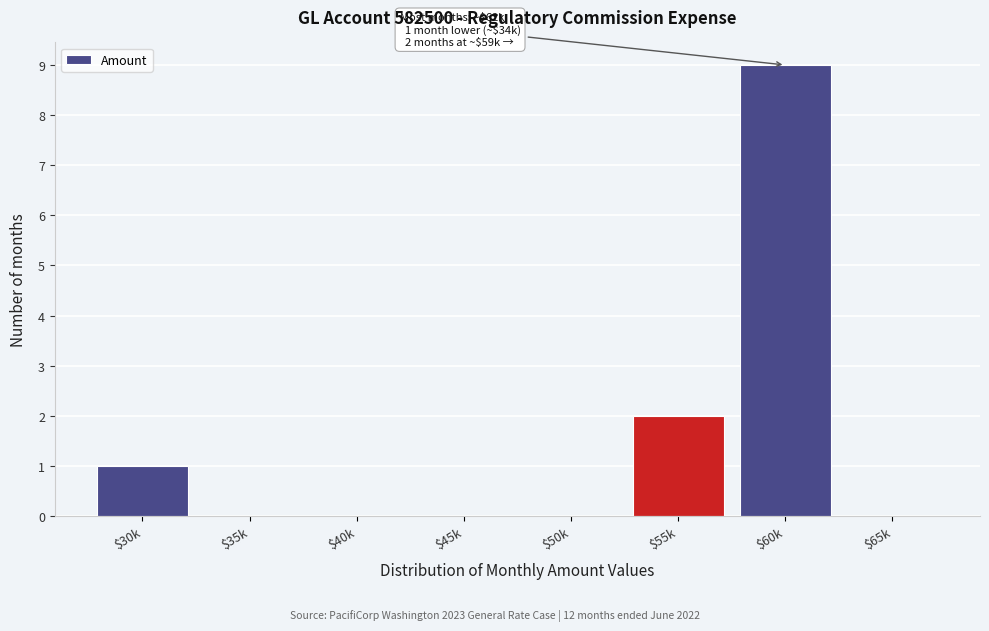

Is it true that the value at $55k is 1?

False